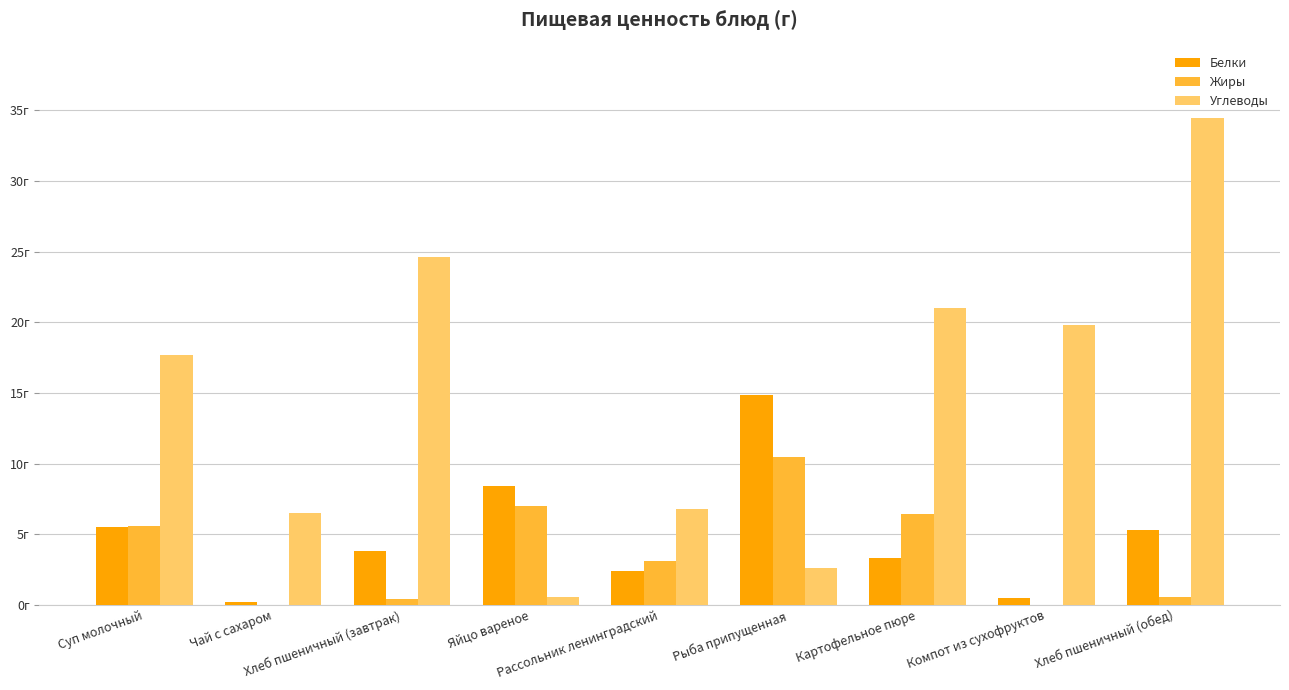

Are the bars grouped side by side (vs. stacked)?

Yes